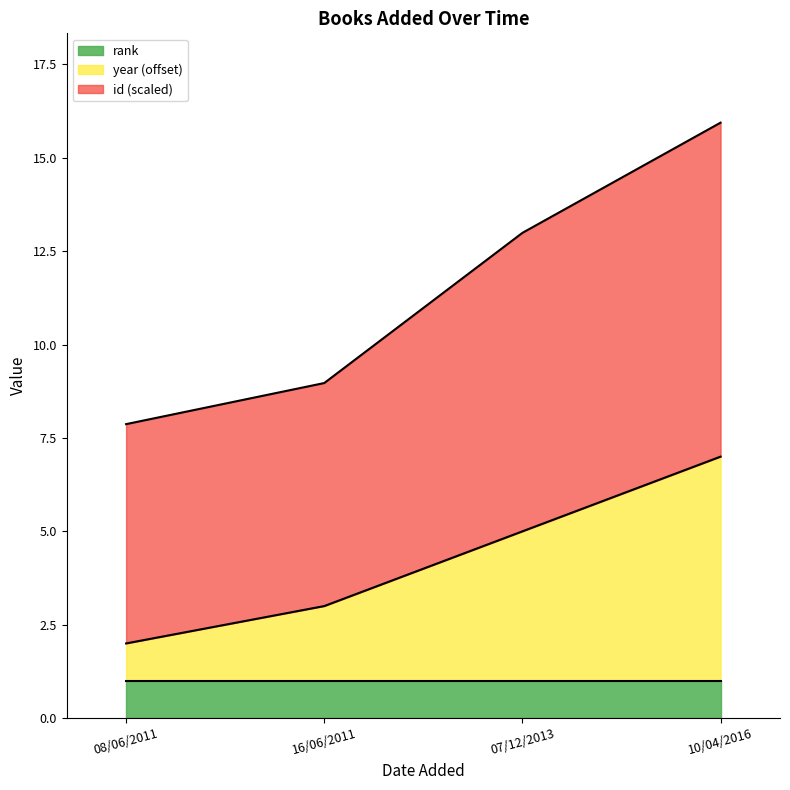

True or false: rank has a value of 1.6 at 10/04/2016.

False